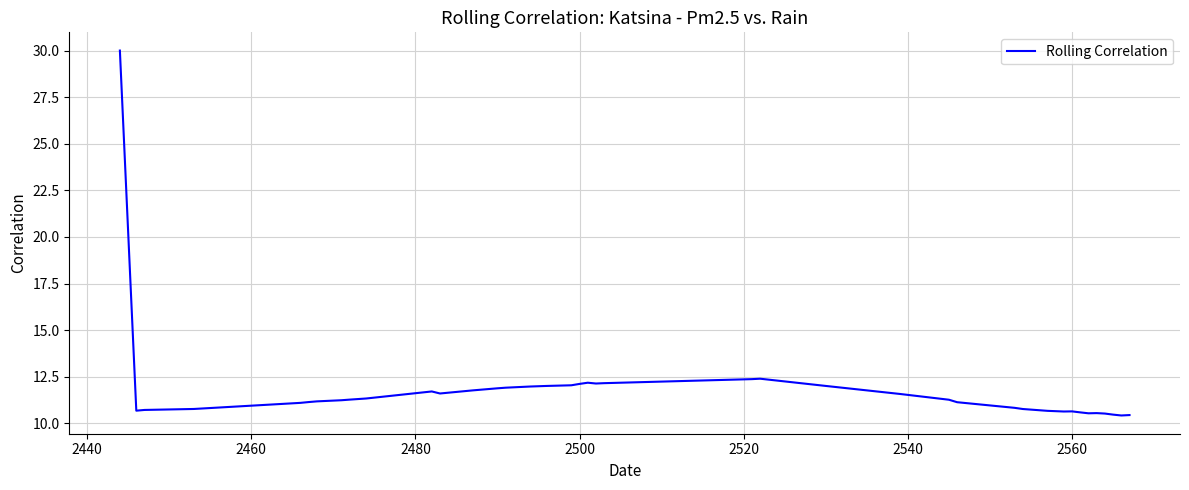

What is the minimum value shown in the chart?

10.4